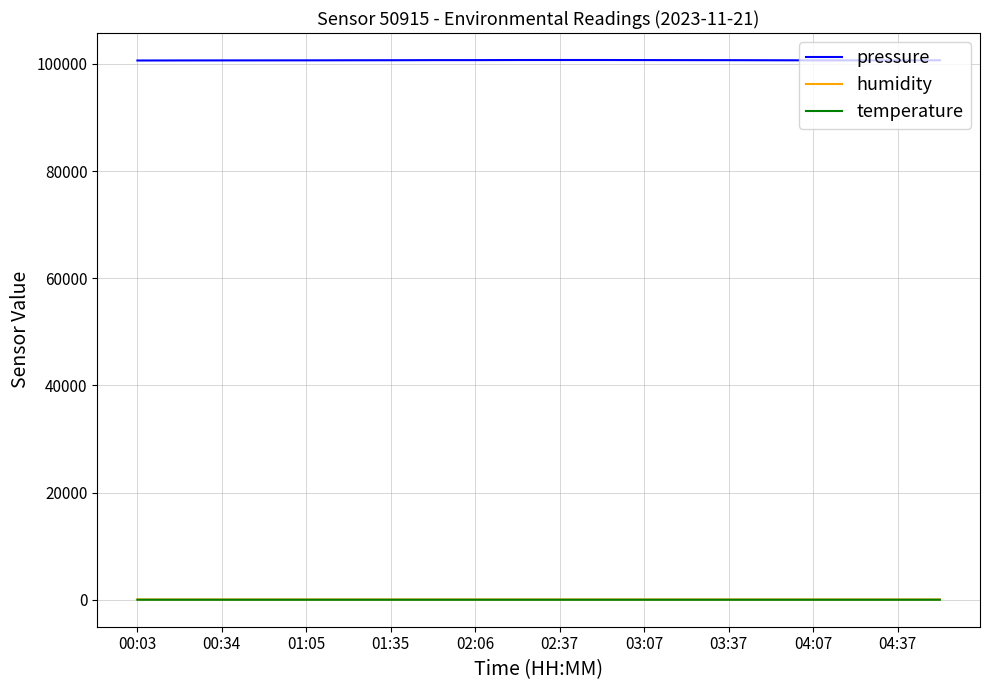

True or false: humidity and pressure cross at least once.

False